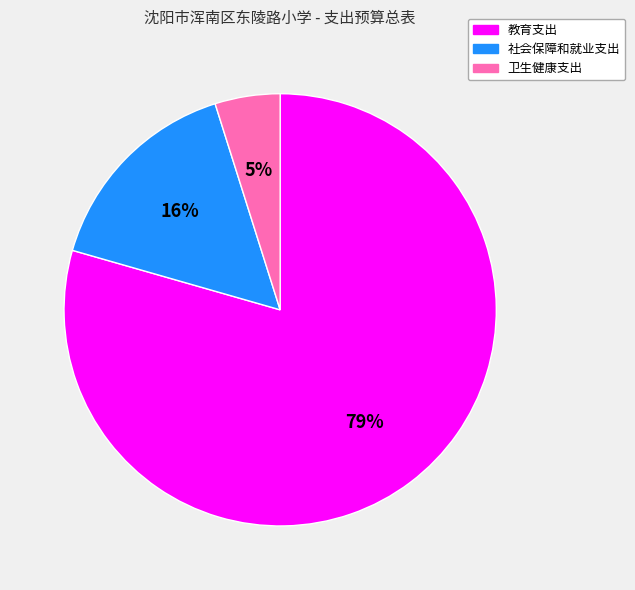

Which category accounts for the majority?

教育支出